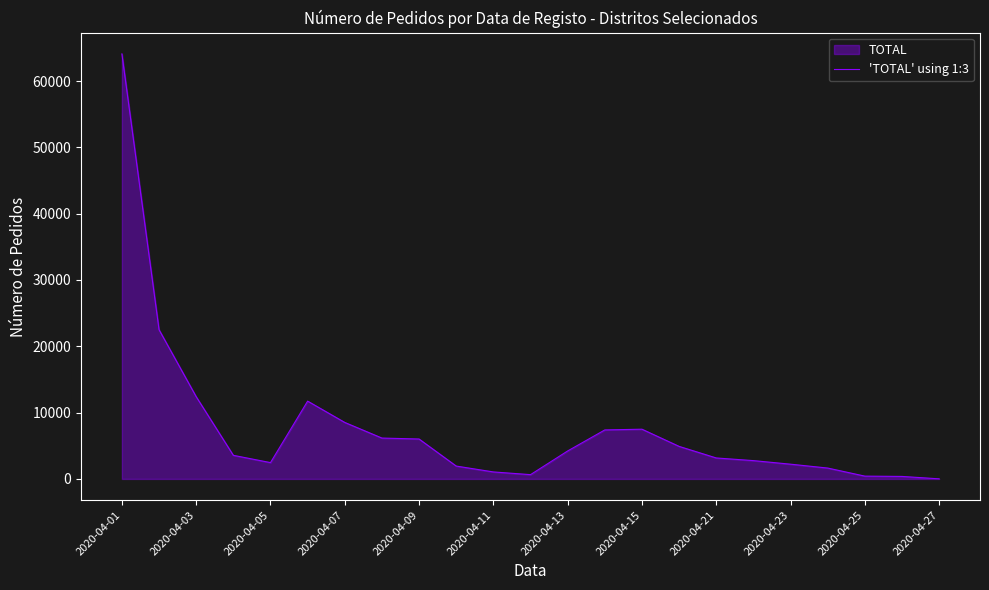

What is the greatest value displayed?

64088